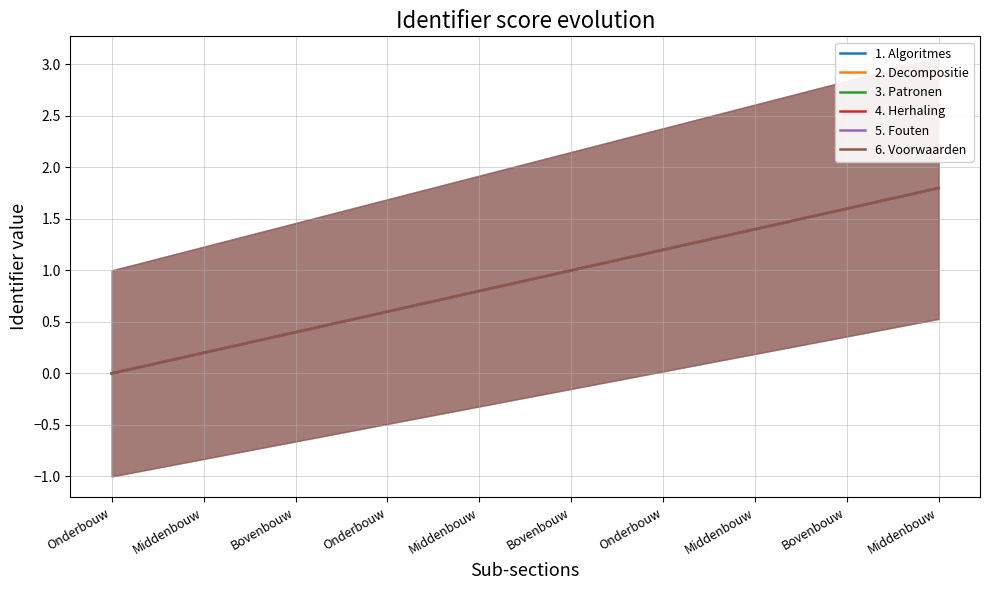

Which series has the widest spread of values?

1. Algoritmes